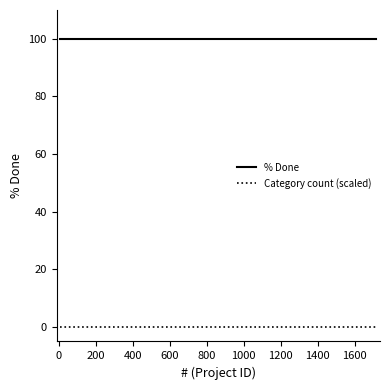

What is the maximum value for % Done?

100.0